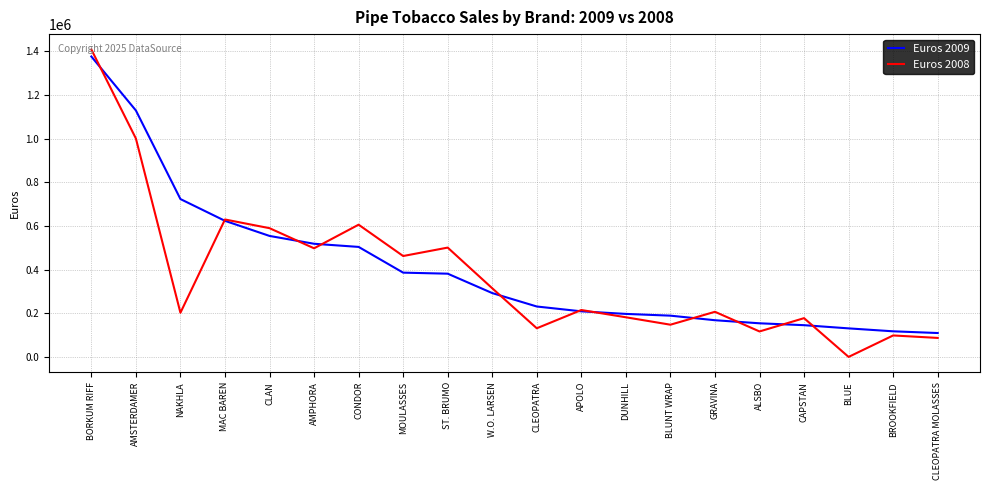

What are all the series names shown in the legend?

Euros 2009, Euros 2008